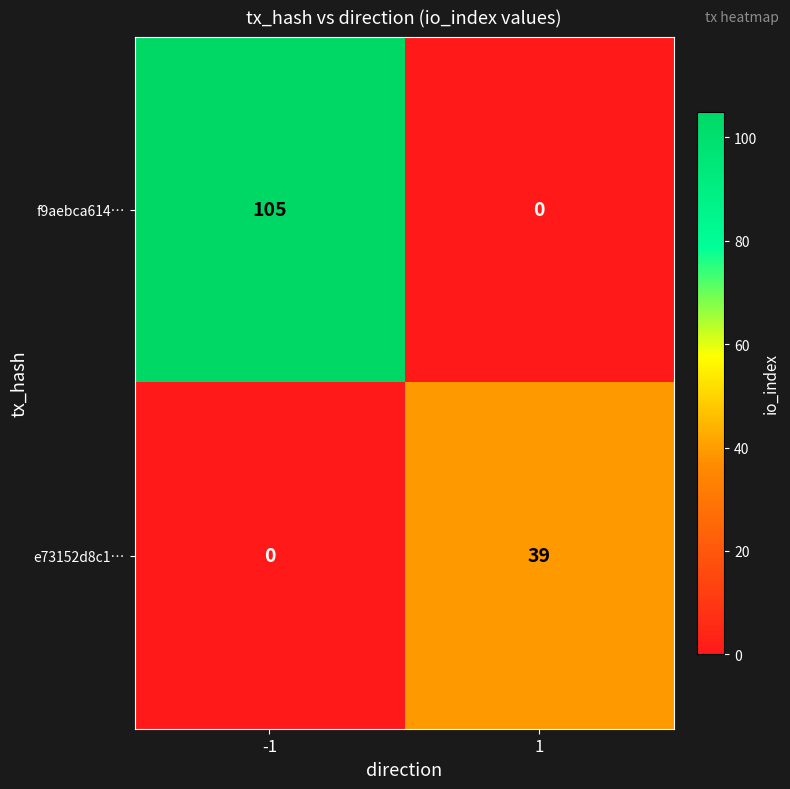

True or false: f9aebca614… has a value of 0 at 1.

True